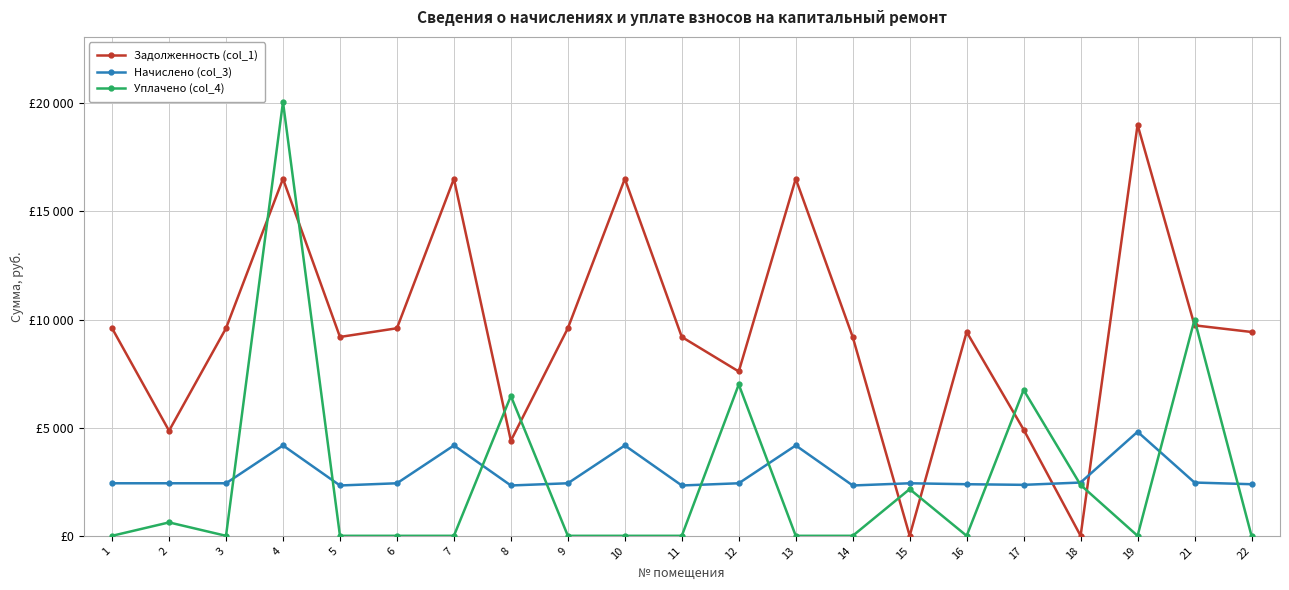

Reading right to left, extract all data points from this chart.

Задолженность (col_1): 22=9427.2	21=9734.4	19=19008.0	18=0.0	17=4912.0	16=9427.2	15=0.2	14=9196.8	13=16512.0	12=7600.0	11=9196.8	10=16512.0	9=9600.0	8=4397.2	7=16512.0	6=9600.0	5=9196.8	4=16512.0	3=9600.0	2=4858.5	1=9600.0
Начислено (col_3): 22=2386.3	21=2464.0	19=4811.4	18=2464.0	17=2357.1	16=2386.3	15=2430.0	14=2327.9	13=4179.6	12=2430.0	11=2327.9	10=4179.6	9=2430.0	8=2327.9	7=4179.6	6=2430.0	5=2327.9	4=4179.6	3=2430.0	2=2430.0	1=2430.0
Уплачено (col_4): 22=0.0	21=10000.0	19=0.0	18=2352.0	17=6745.3	16=0.0	15=2160.2	14=0.0	13=0.0	12=7000.0	11=0.0	10=0.0	9=0.0	8=6467.0	7=0.0	6=0.0	5=0.0	4=20065.6	3=0.0	2=620.0	1=0.0